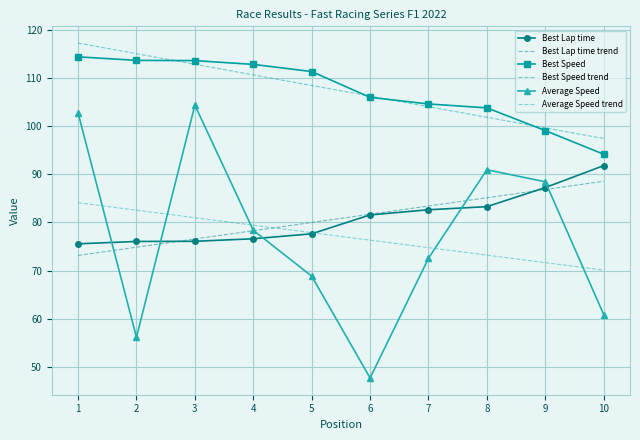

Which series has the largest range (max minus min)?

Average Speed